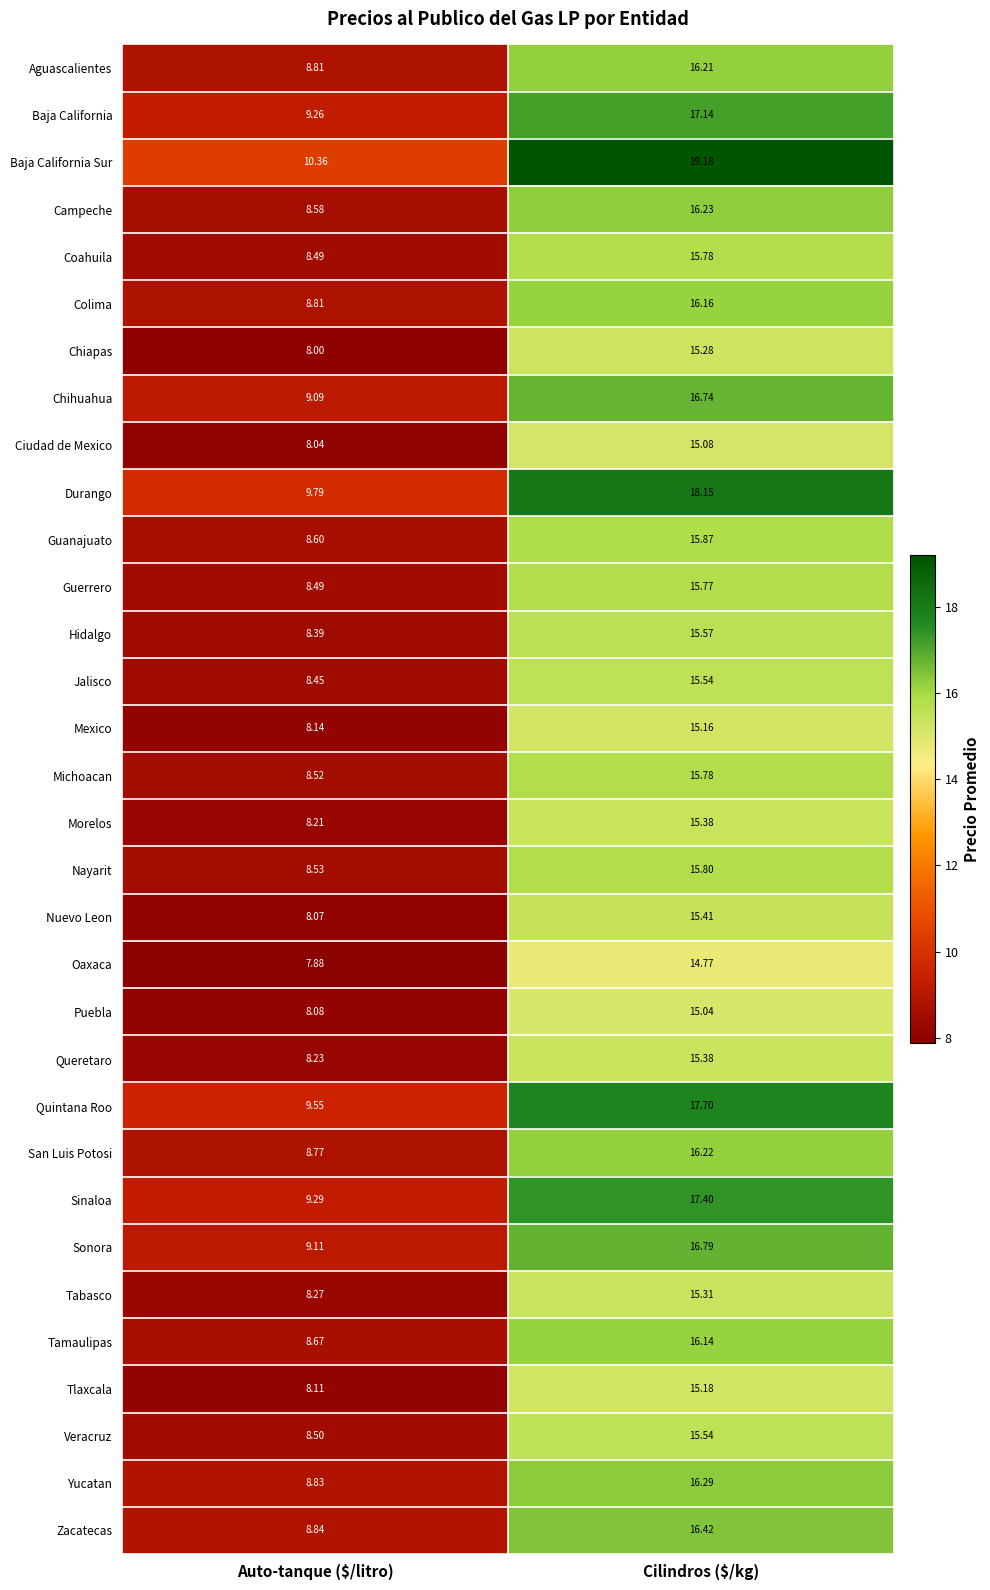

At which category is the sum across all series the highest?

Cilindros ($/kg)